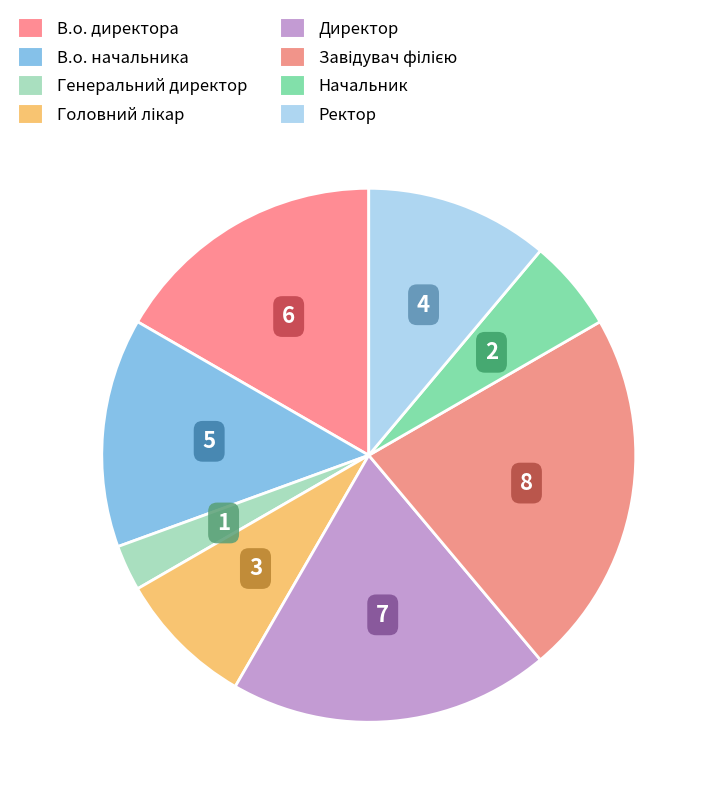

Does Головний лікар account for over 50% of the chart?

No